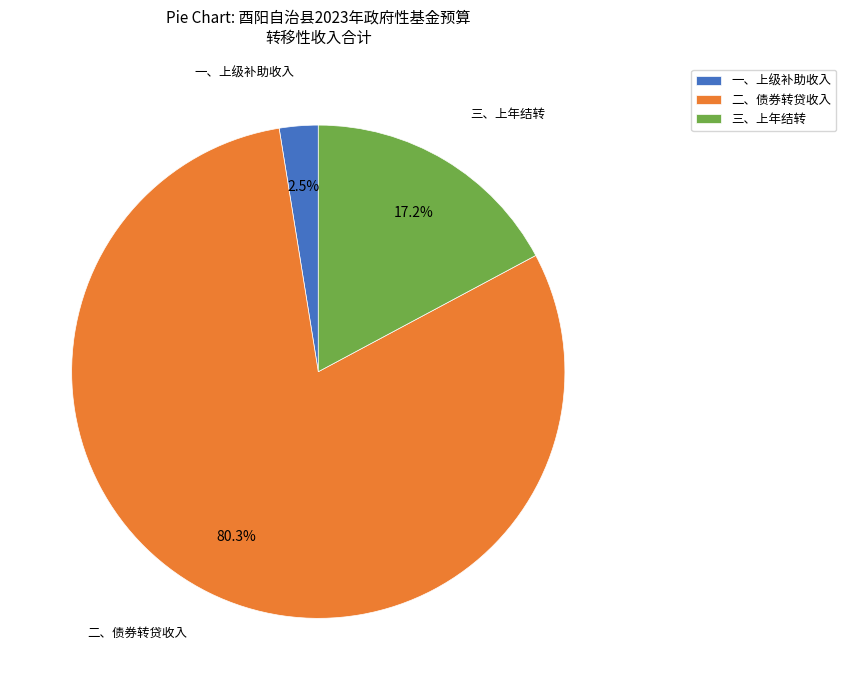

Do 二、债券转贷收入 and 三、上年结转 together represent more than half of the pie?

Yes